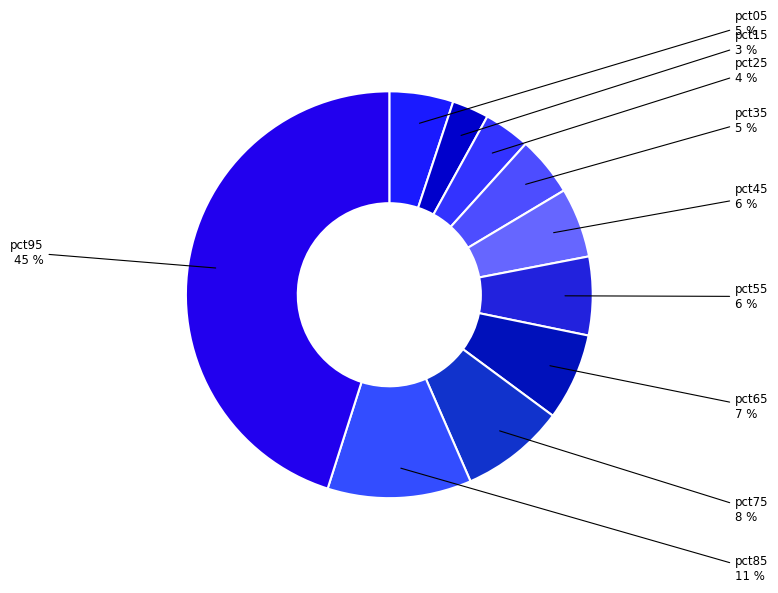

Does any single category account for the majority?

No